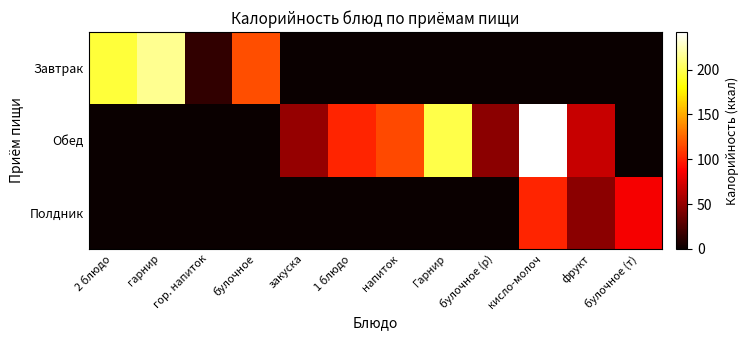

Reading right to left, transcribe all the data shown in this chart.

Завтрак: булочное (т)=0.0	фрукт=0.0	кисло-молоч=0.0	булочное (р)=0.0	Гарнир=0.0	напиток=0.0	1 блюдо=0.0	закуска=0.0	булочное=116.9	гор. напиток=15.0	гарнир=214.7	2 блюдо=193.9
Обед: булочное (т)=0.0	фрукт=69.0	кисло-молоч=242.0	булочное (р)=46.8	Гарнир=197.7	напиток=114.8	1 блюдо=101.3	закуска=50.9	булочное=0.0	гор. напиток=0.0	гарнир=0.0	2 блюдо=0.0
Полдник: булочное (т)=86.0	фрукт=47.0	кисло-молоч=102.0	булочное (р)=0.0	Гарнир=0.0	напиток=0.0	1 блюдо=0.0	закуска=0.0	булочное=0.0	гор. напиток=0.0	гарнир=0.0	2 блюдо=0.0